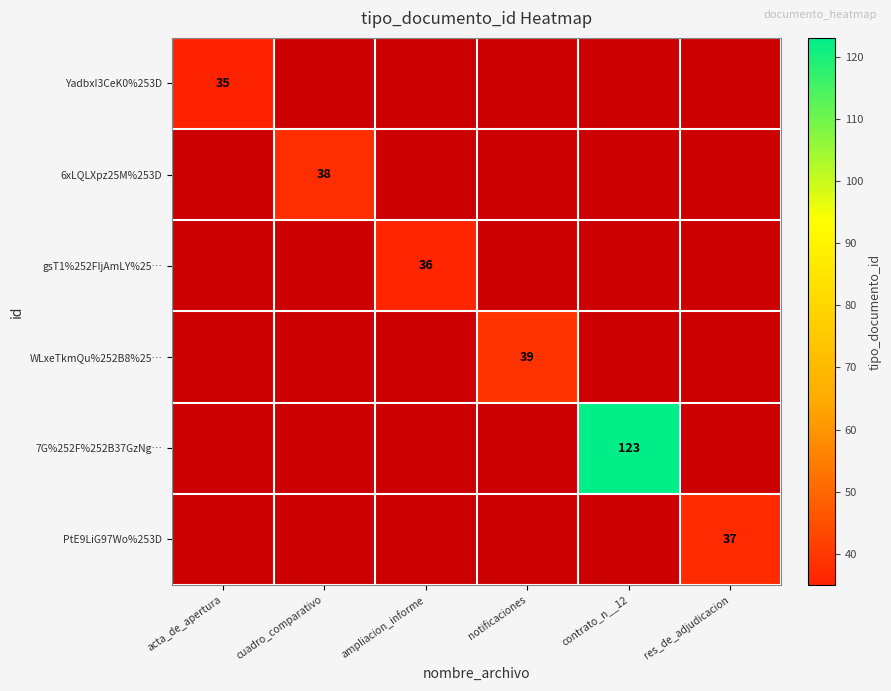

At how many categories does at least one series exceed 73?

1